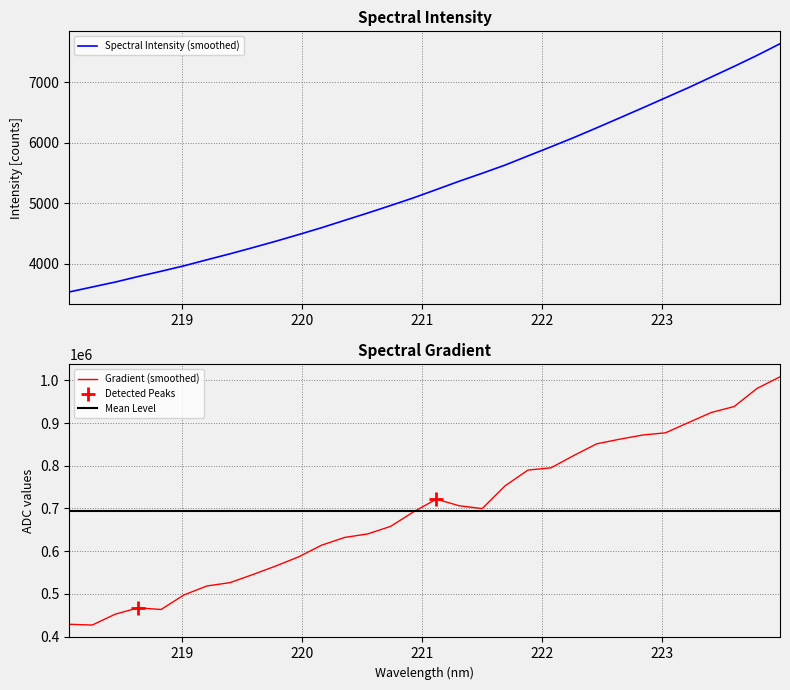

Reading right to left, what are all the values shown in this chart?

7637.8	7445.6	7263.5	7087.5	6910.8	6743.7	6576.0	6410.9	6247.0	6085.9	5932.4	5782.3	5630.8	5494.7	5363.5	5225.0	5087.9	4960.7	4836.5	4716.0	4594.9	4481.3	4370.6	4265.2	4162.2	4064.0	3963.9	3873.7	3786.6	3694.9	3613.5	3531.5